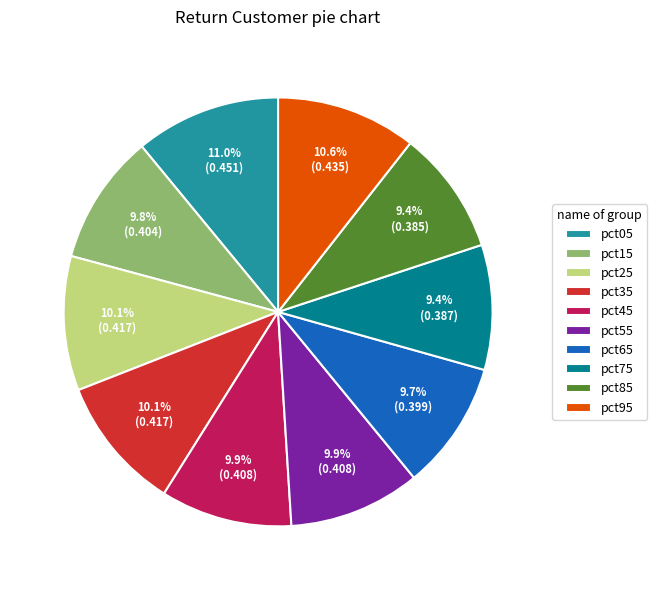

What percentage do pct75 and pct85 together represent?

18.8%